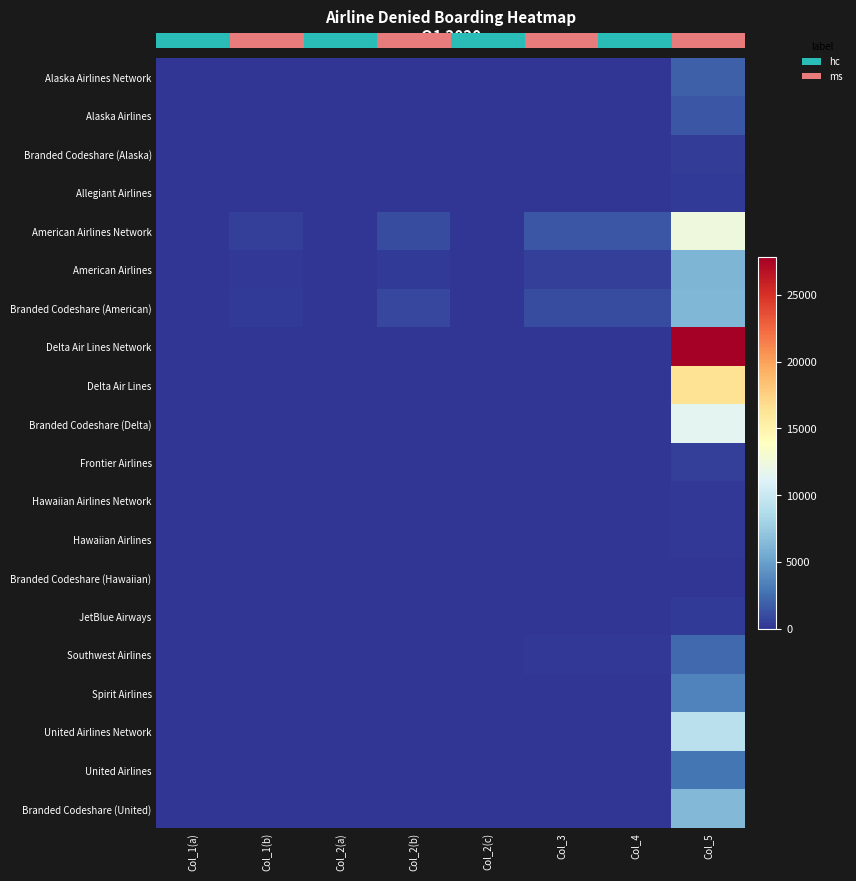

Which series has the widest spread of values?

Delta Air Lines Network